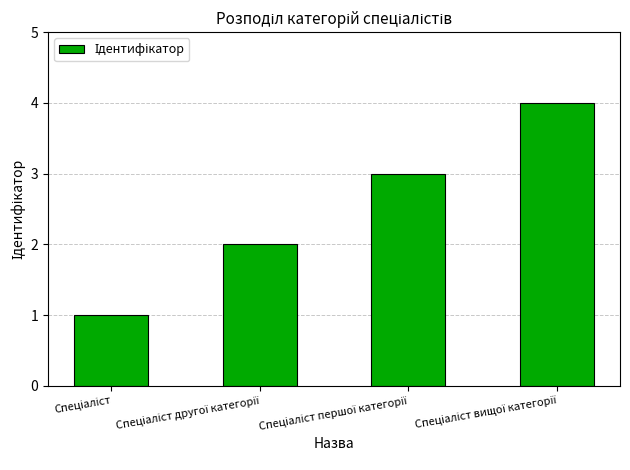

What is the difference between the maximum and minimum values?

3